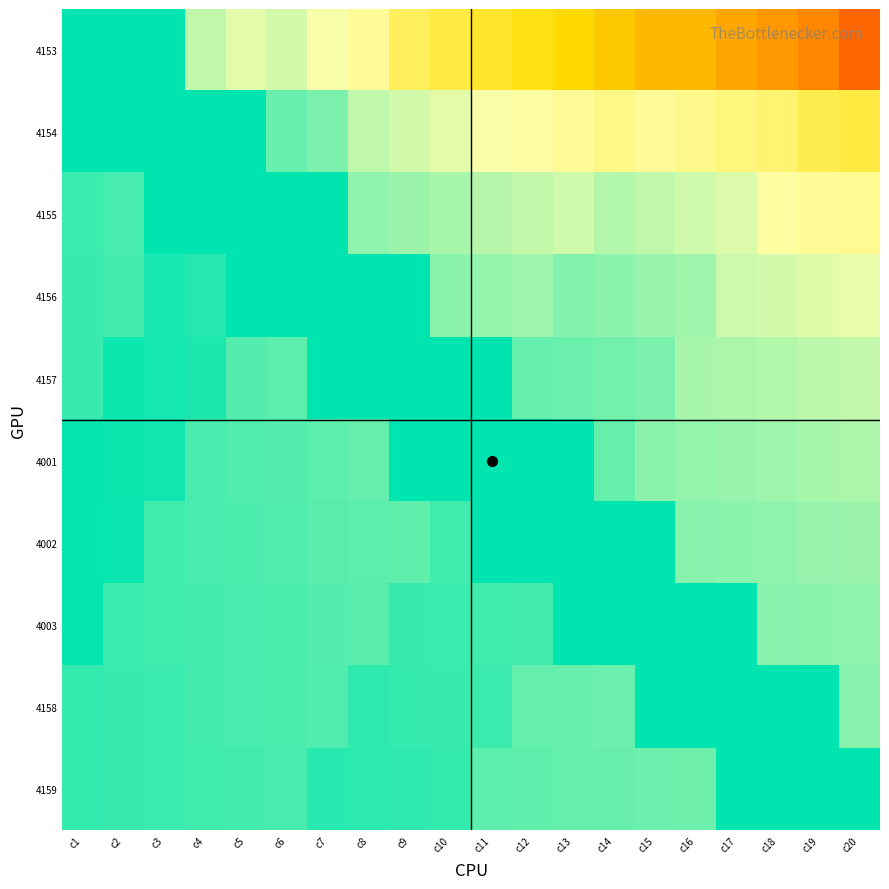

Which series has the widest spread of values?

4153